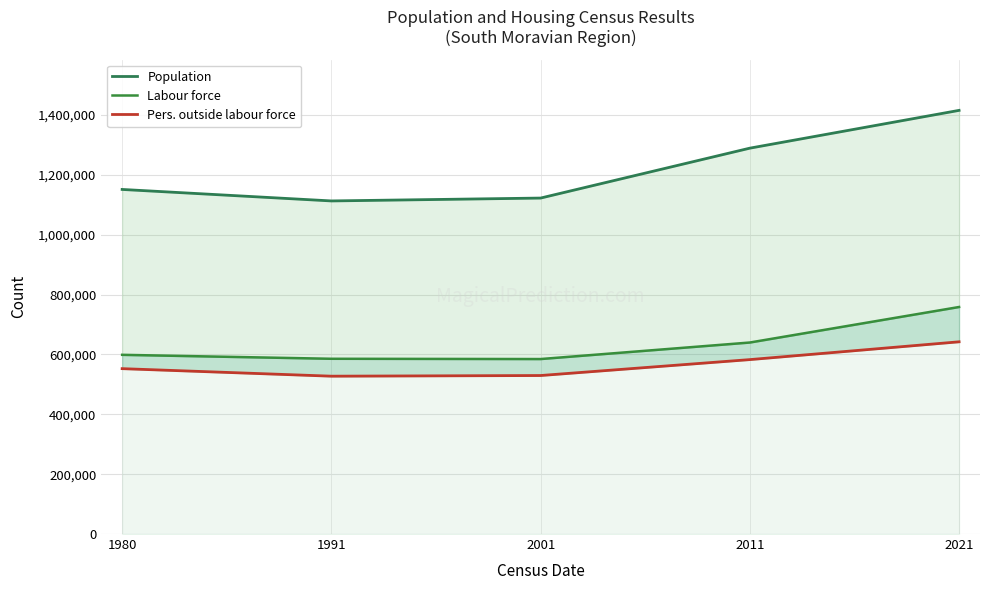

What is the greatest value displayed?

1415463